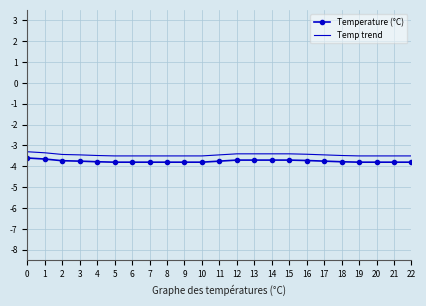

What is the spread (max minus min) of values at 7?

0.3